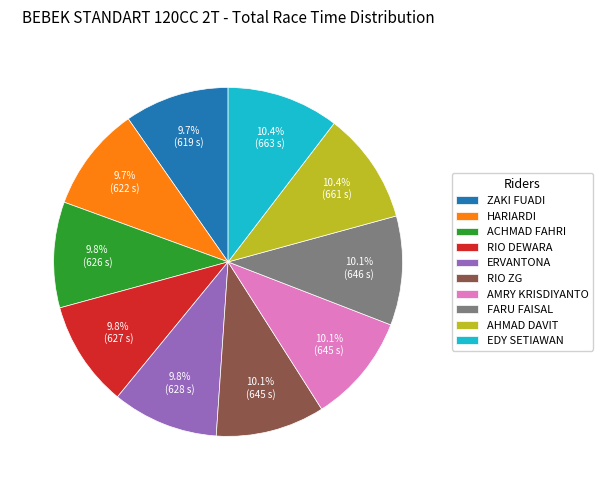

What is the ratio of the value at HARIARDI to the value at ERVANTONA?

1.0